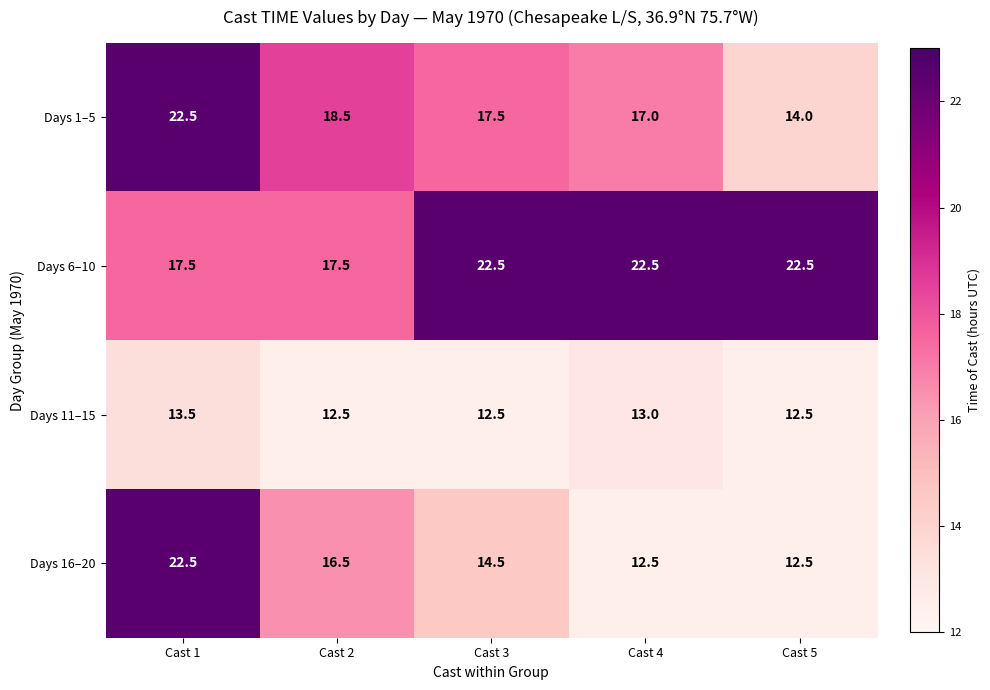

Read the Days 11–15 value at Cast 4.

13.0